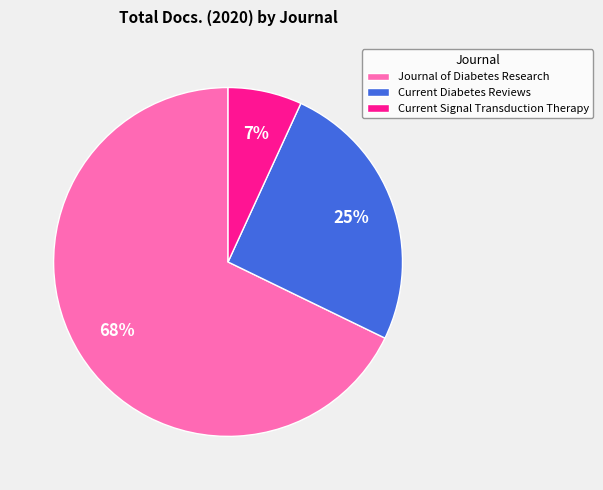

Which category has the biggest portion of the pie?

Journal of Diabetes Research